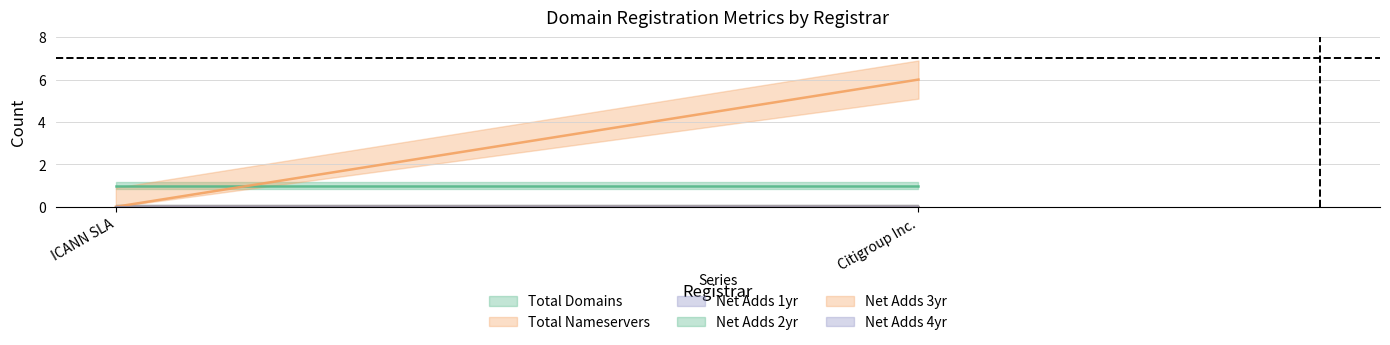

Reading left to right, list all the values displayed in this chart.

total-domains: 1	1
total-nameservers: 0	6
net-adds-1-yr: 0	0
net-adds-2-yr: 0	0
net-adds-3-yr: 0	0
net-adds-4-yr: 0	0